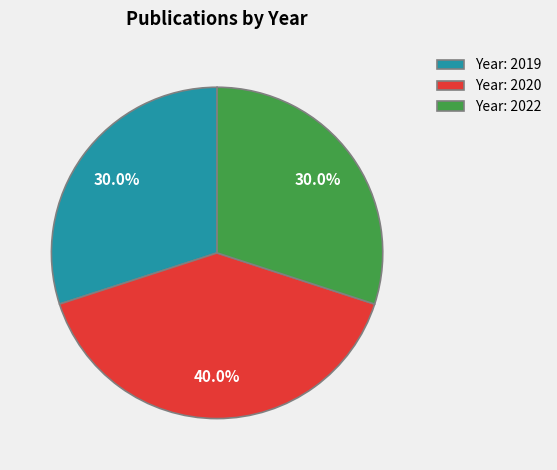

Does any single category account for the majority?

No